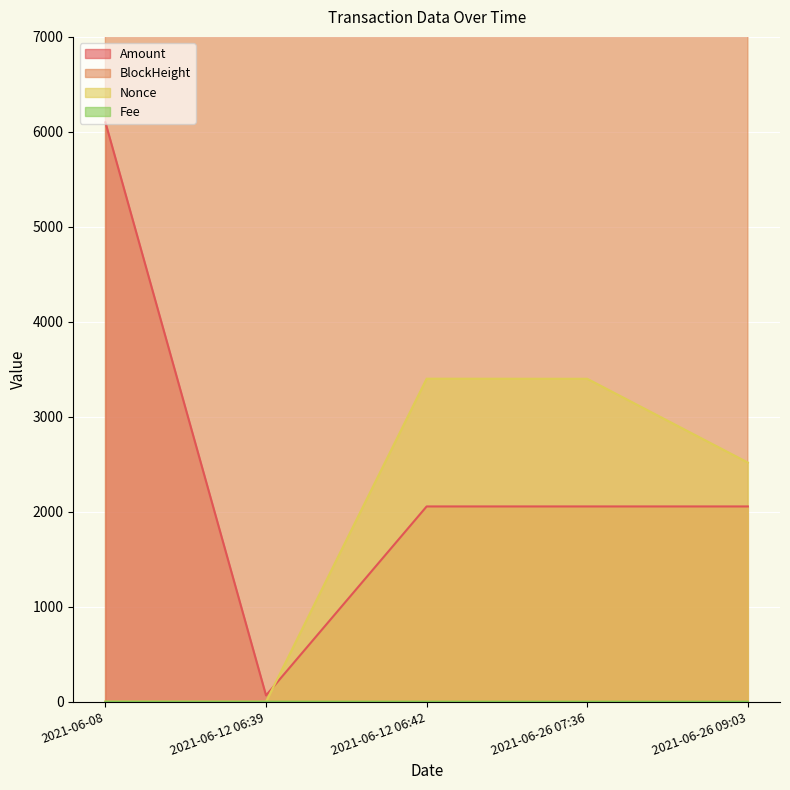

Reading right to left, list all the values displayed in this chart.

Amount: 2055.9	2055.9	2055.9	66.0	6100.0
BlockHeight: 28344.0	29793.0	29794.0	34690.0	34709.0
Nonce: 2518.0	3400.0	3401.0	0.0	1.0
Fee: 0.0	0.0	0.0	0.1	0.1